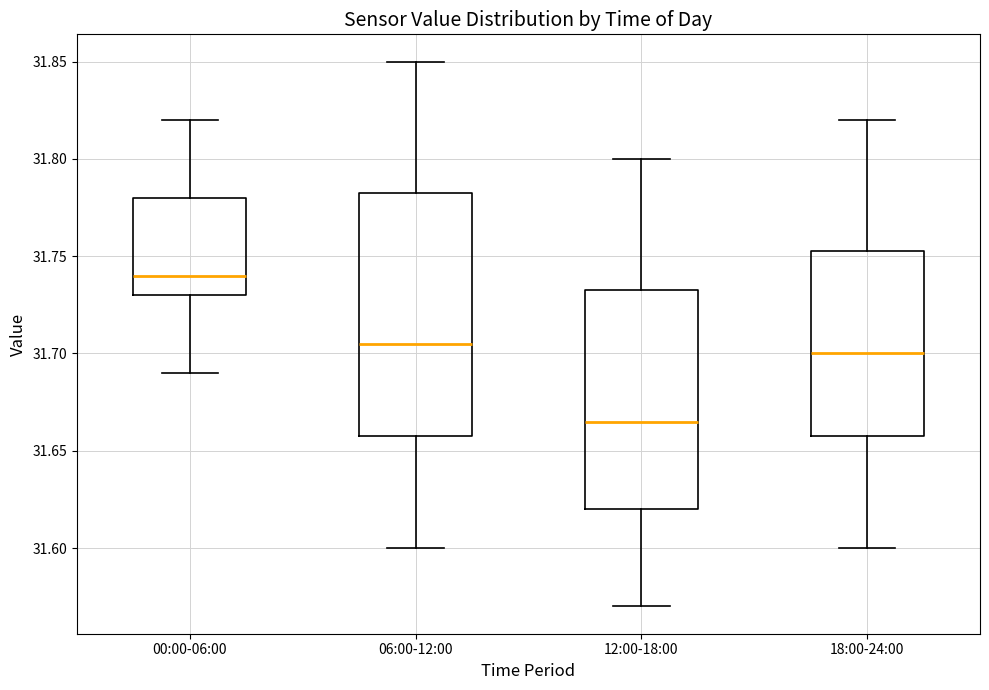

Comparing the boxes themselves (not the whiskers), which one is the tallest?

06:00-12:00